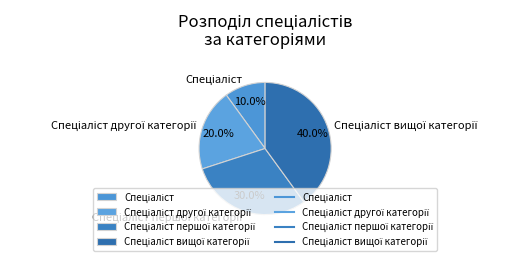

Does any single category account for the majority?

No